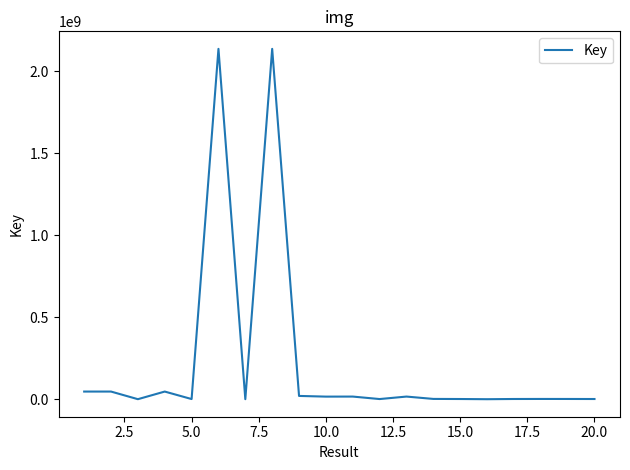

What is the greatest value displayed?

2137702597